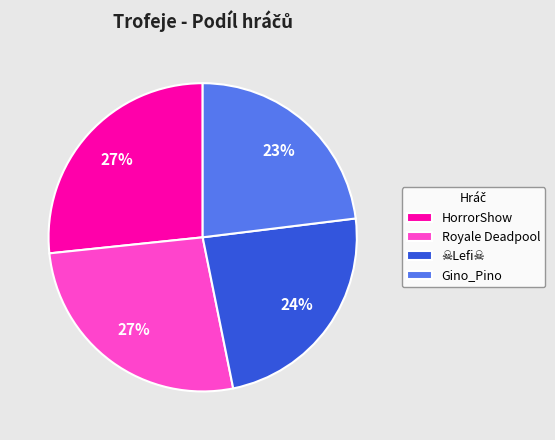

The Royale Deadpool slice represents 27% of the pie. True or false?

True